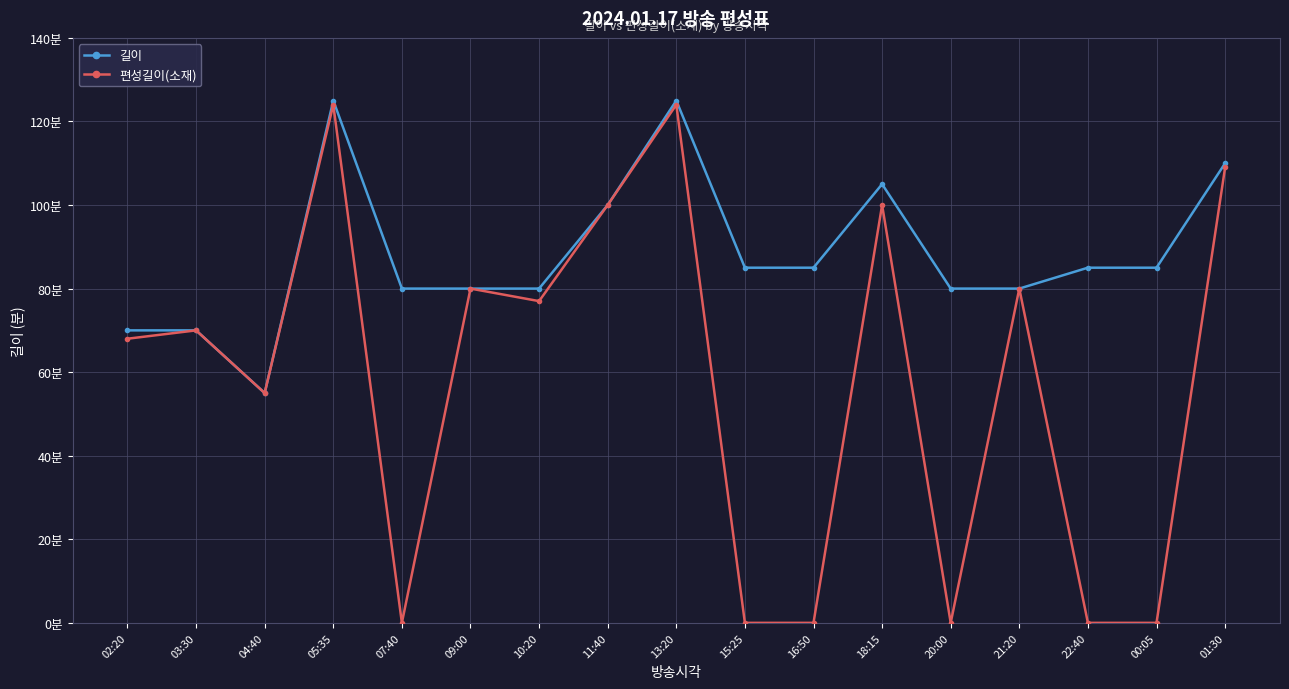

Where does the 길이 series first go above 85?

05:35